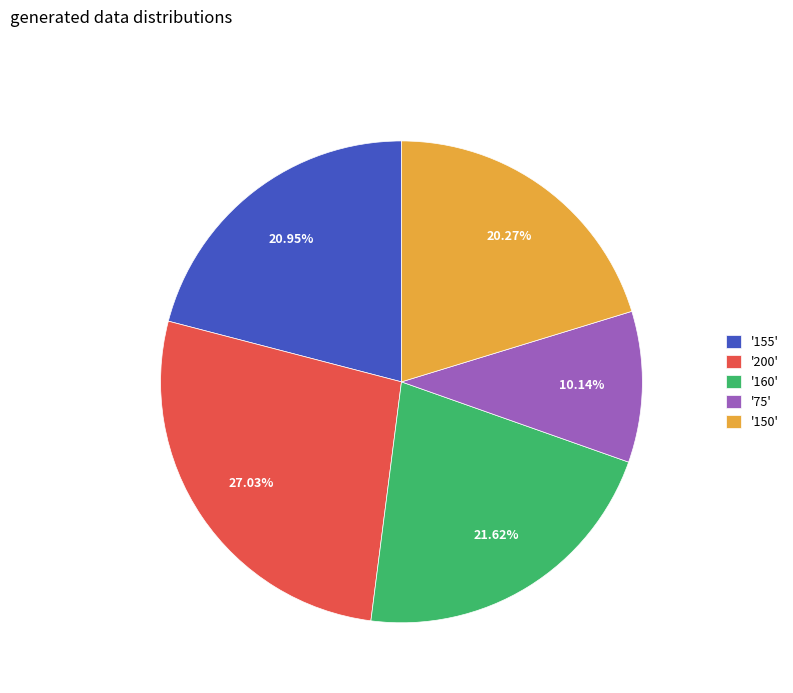

Which slice is the smallest?

'75'